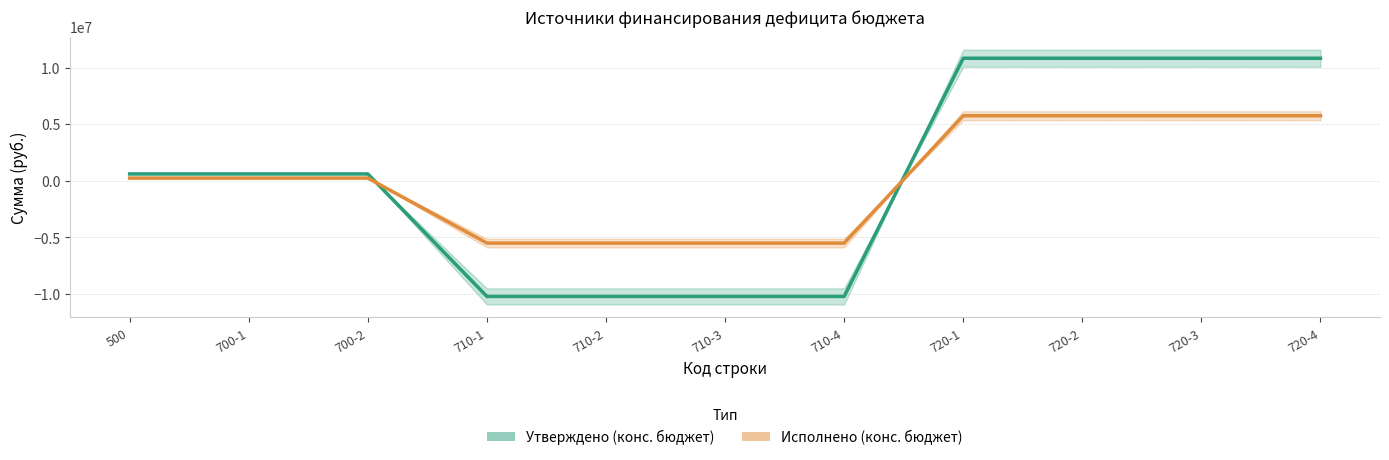

What is the difference between the highest and lowest values at 720-2?

5083761.8